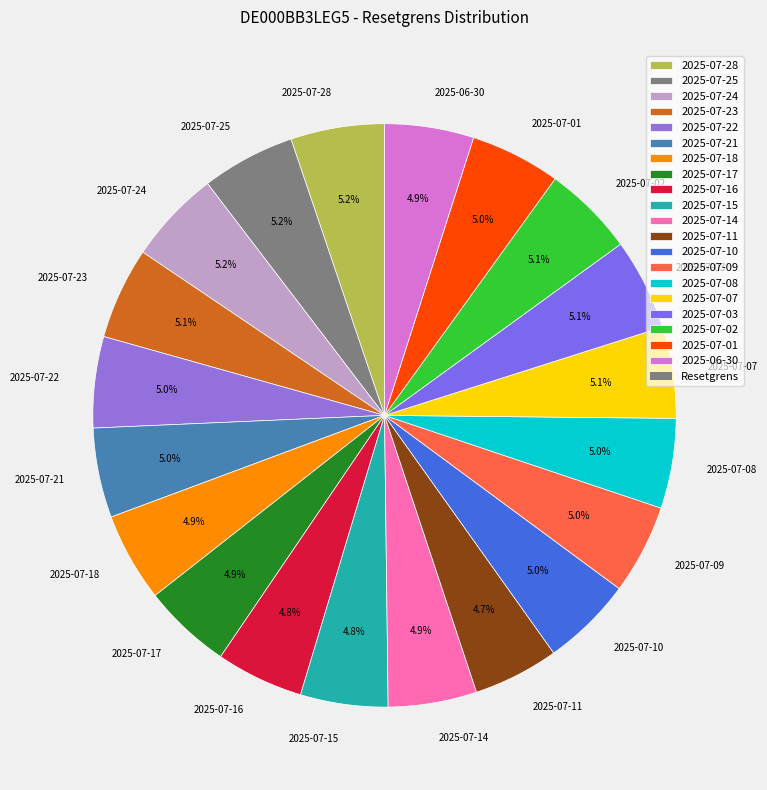

What is the total percentage of 2025-07-08 and 2025-07-17?

9.9%